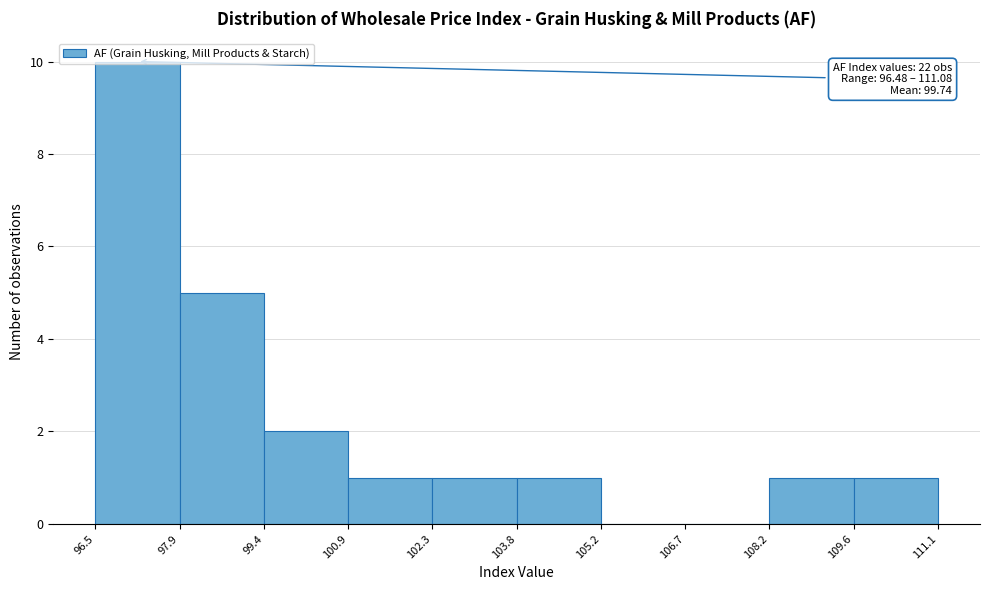

Which range on the x-axis has the tallest bar?

96.5 to 97.9